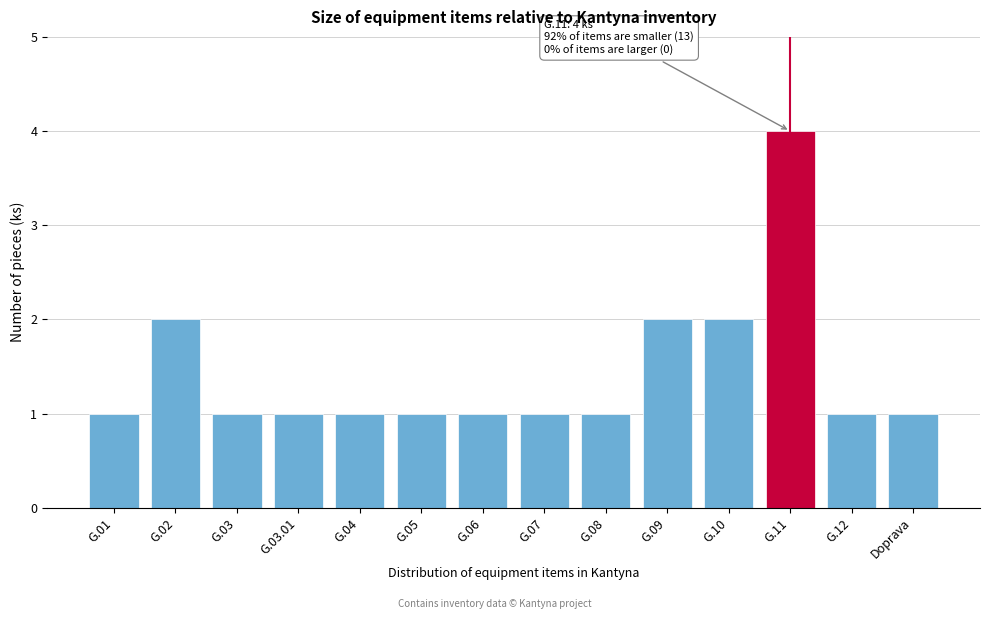

Reading left to right, what are all the values shown in this chart?

G.01=1	G.02=2	G.03=1	G.03.01=1	G.04=1	G.05=1	G.06=1	G.07=1	G.08=1	G.09=2	G.10=2	G.11=4	G.12=1	Doprava=1